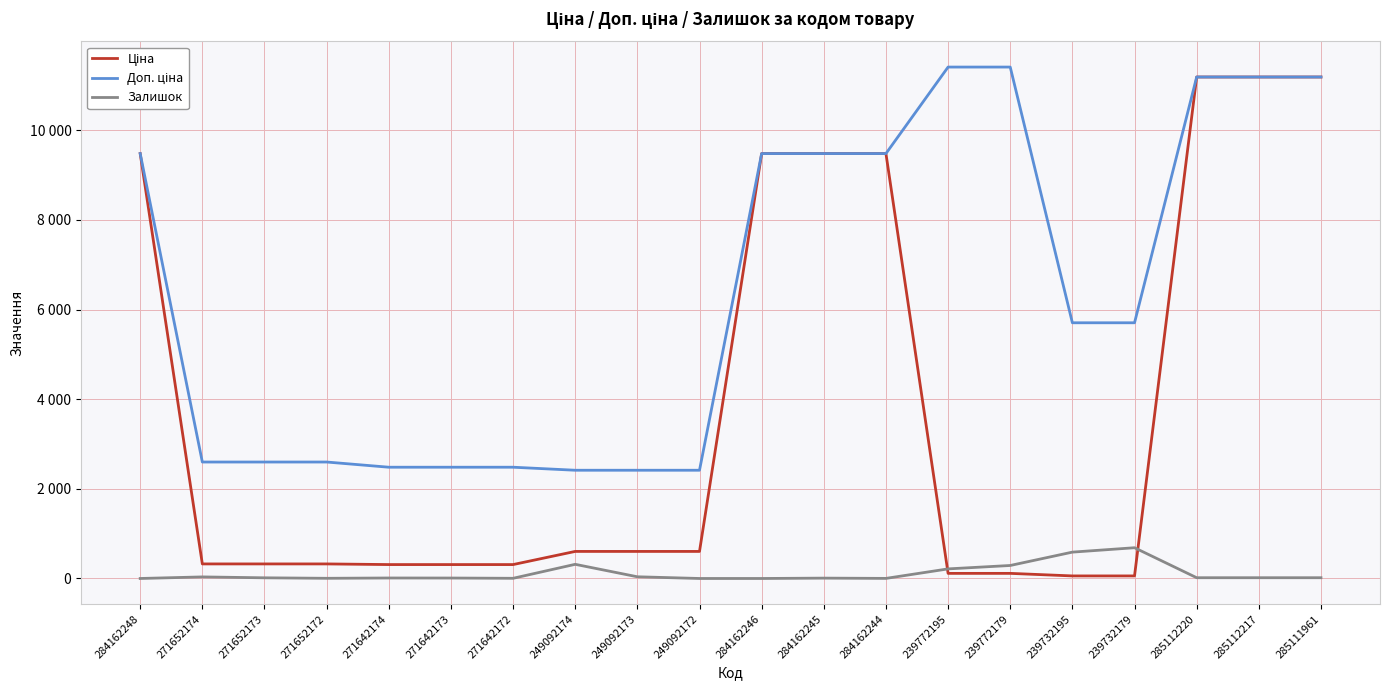

Read the Ціна value at 285111961.

11188.2